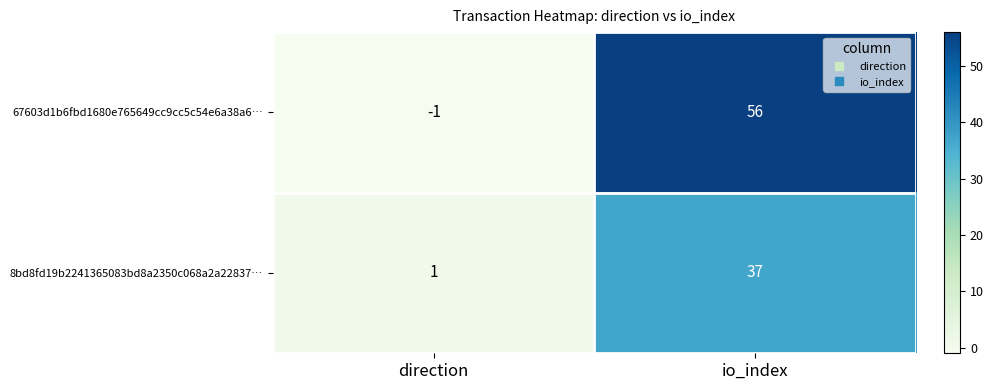

At which category does the chart reach its peak across all series?

io_index